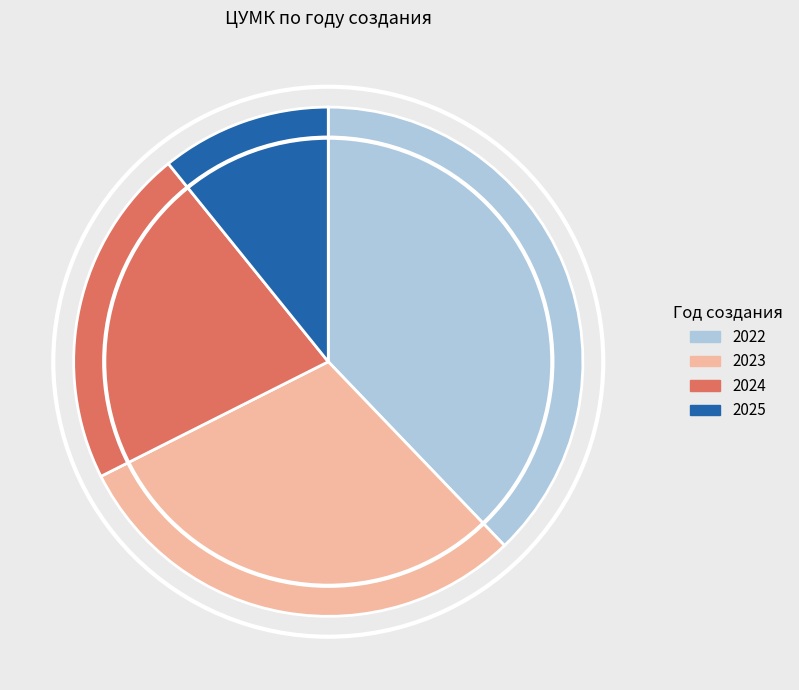

Does 2024 account for over 50% of the chart?

No